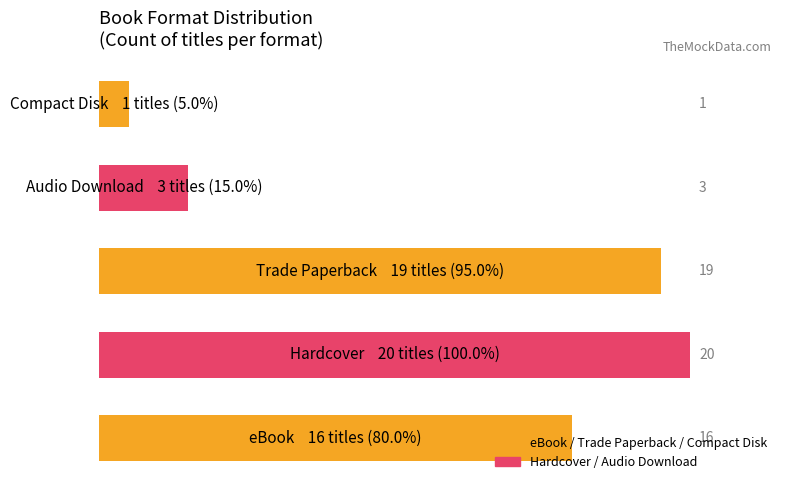

What is the difference between the second highest and minimum values?

18